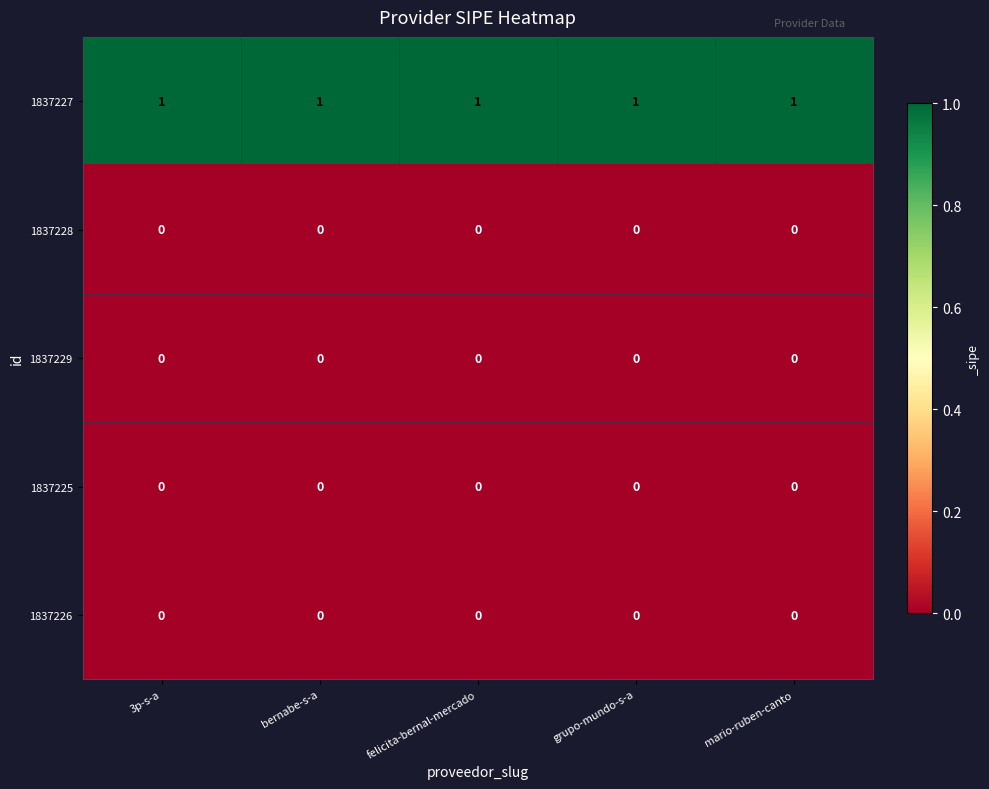

The value of 1837229 at 3p-s-a is 0. True or false?

True